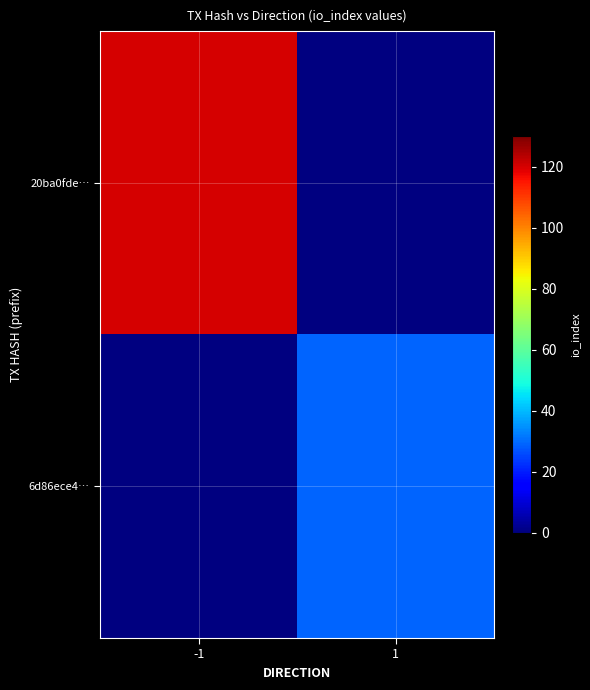

Rank the categories by 6d86ece4… value from lowest to highest.

-1, 1